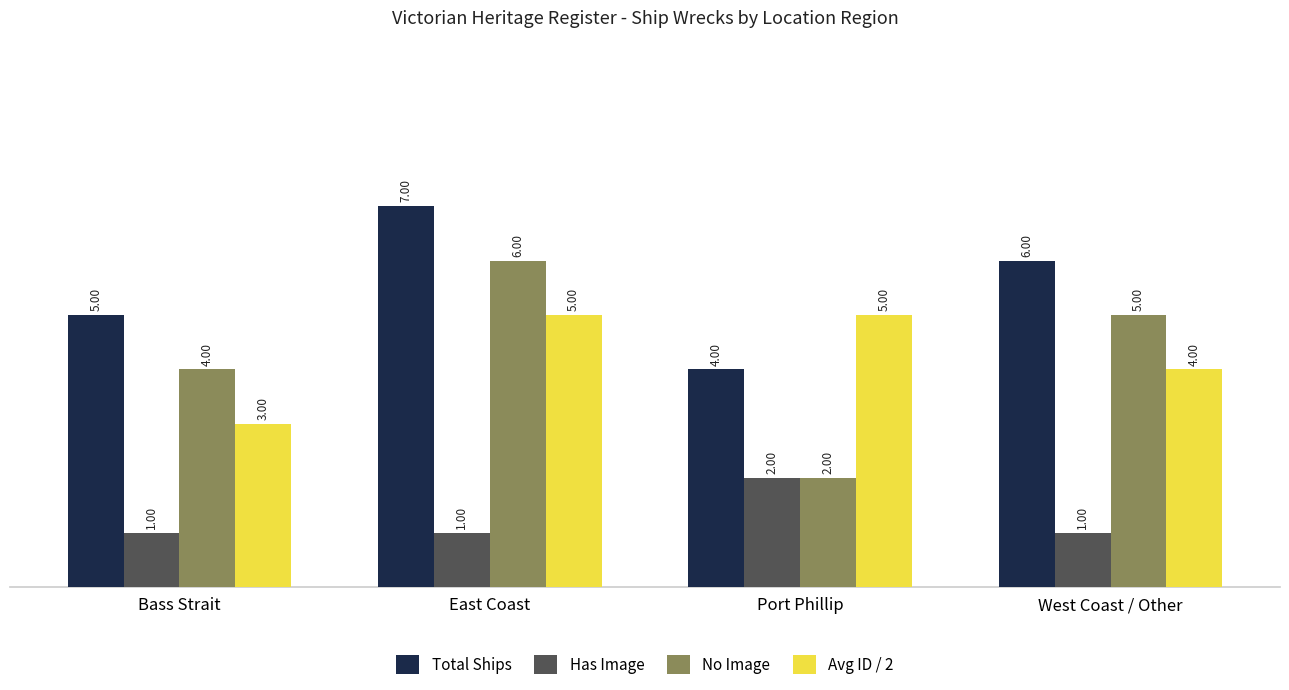

The value of Has Image at East Coast is 1. True or false?

True